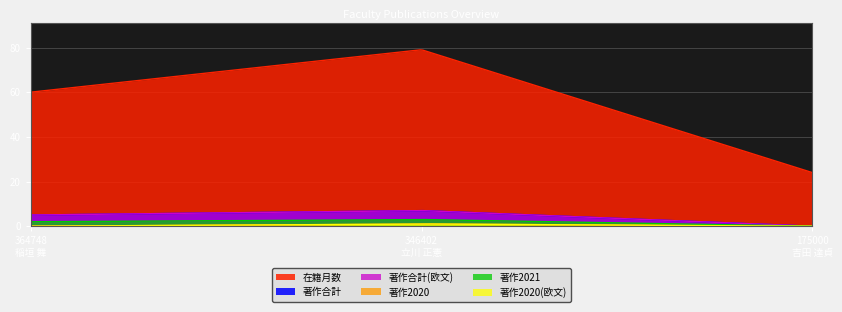

Between 364748
稲垣 舞 and 175000
吉田 達貞, which is larger?

364748
稲垣 舞